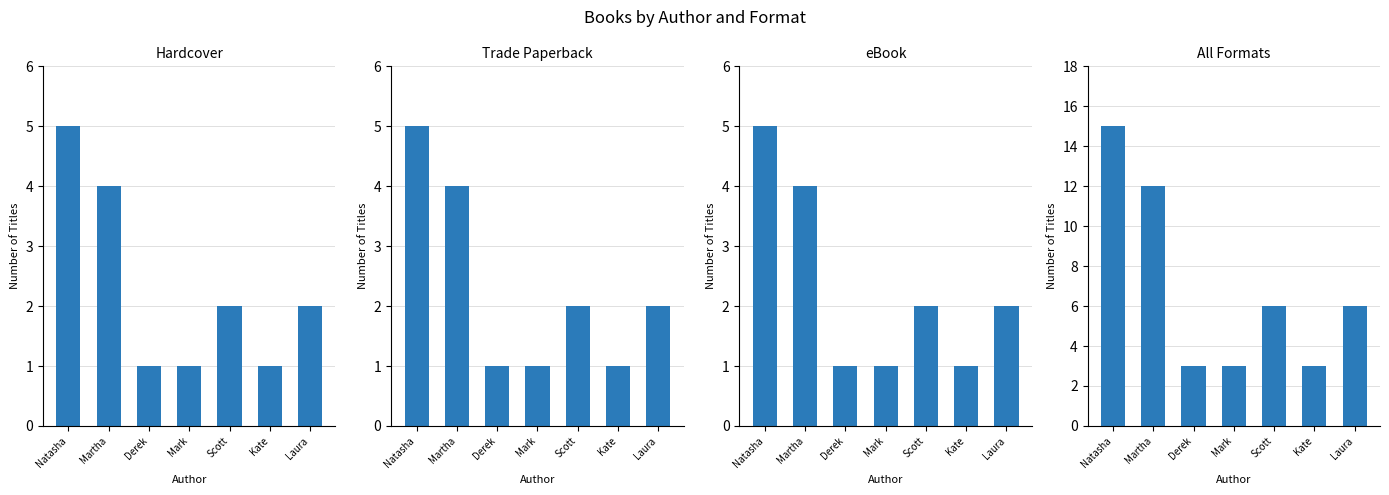

What is the difference between the highest and lowest values at Natasha?

10